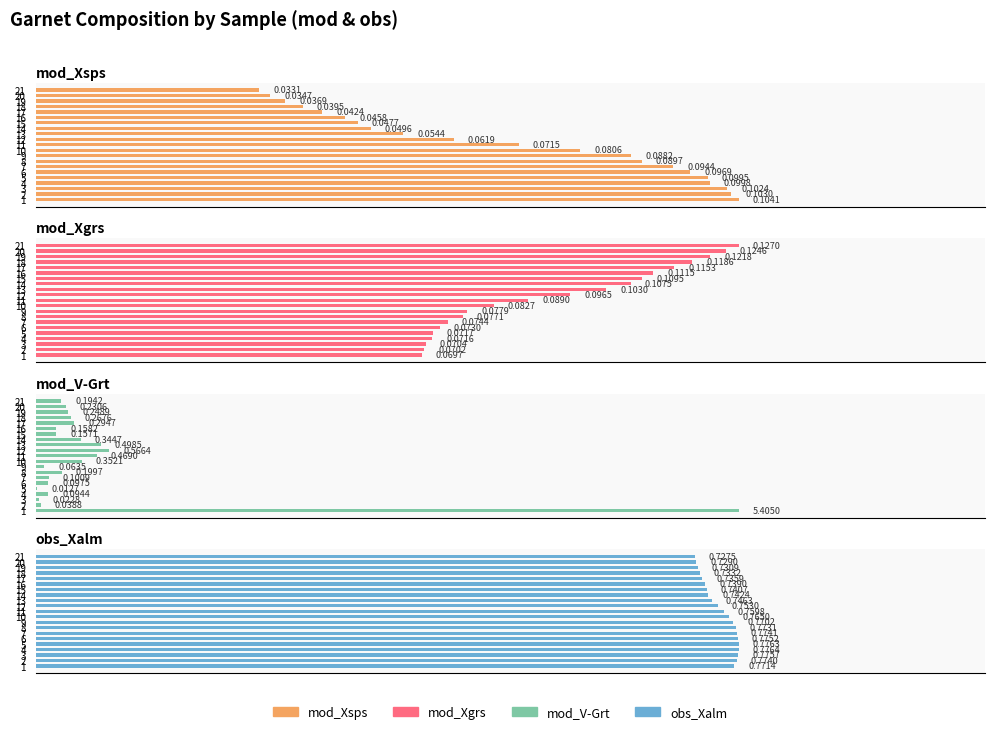

Is it true that mod_Xsps equals 0.2 at 1?

False